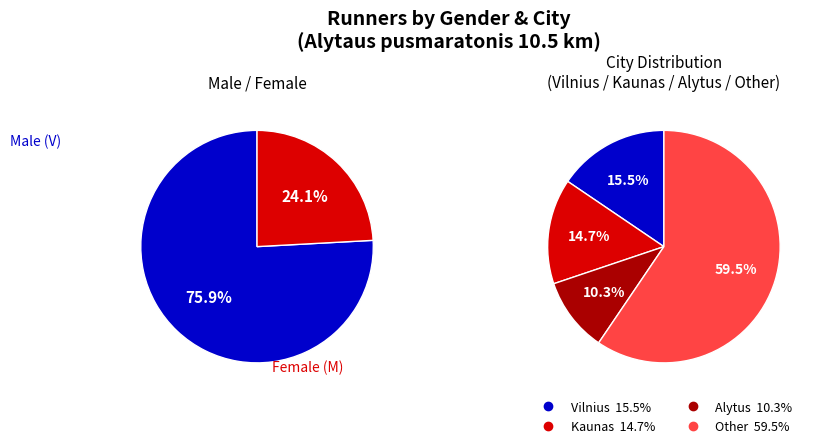

What is the smallest slice in the pie chart?

M